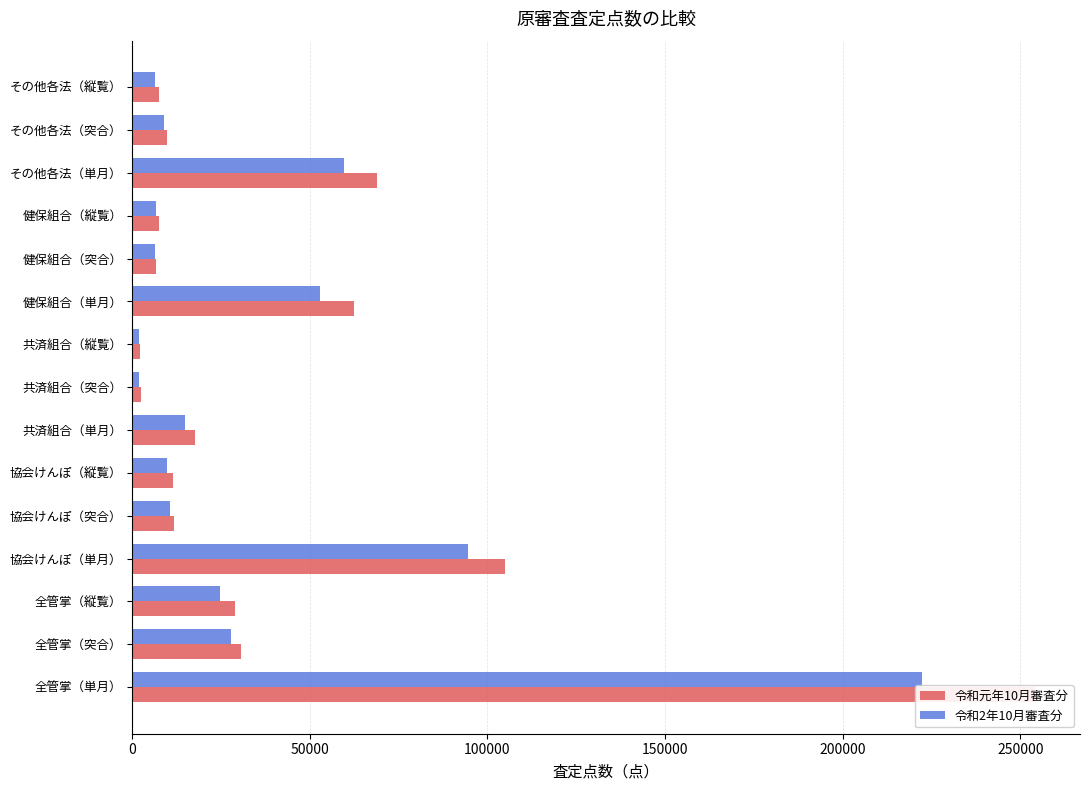

What position from the left is その他各法（縦覧）?

15